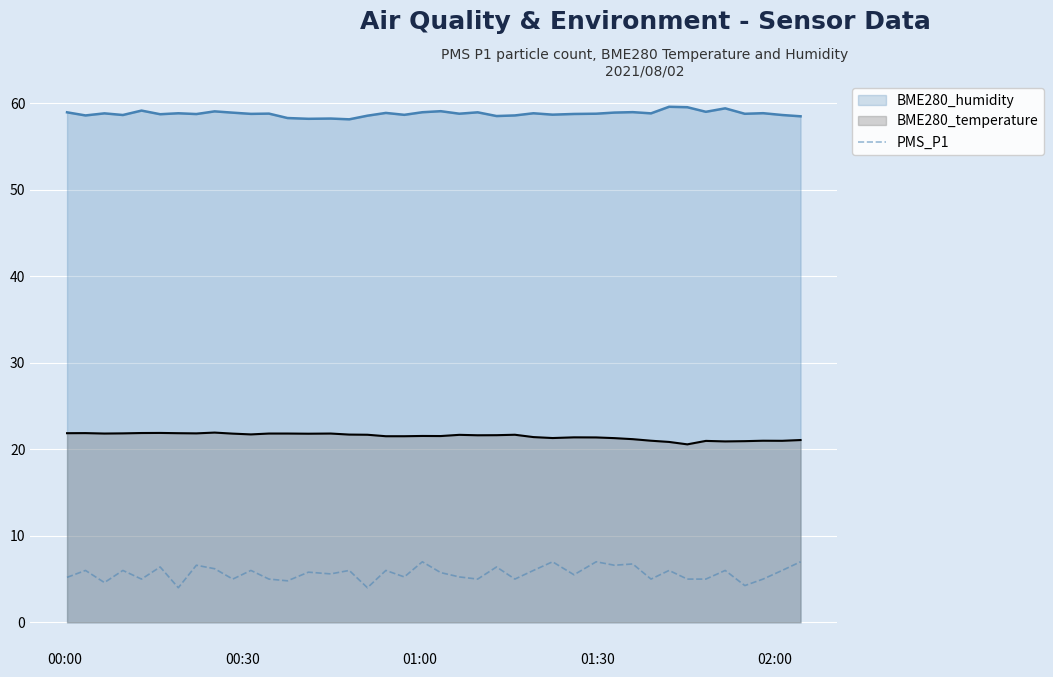

What is the greatest value displayed?

59.6